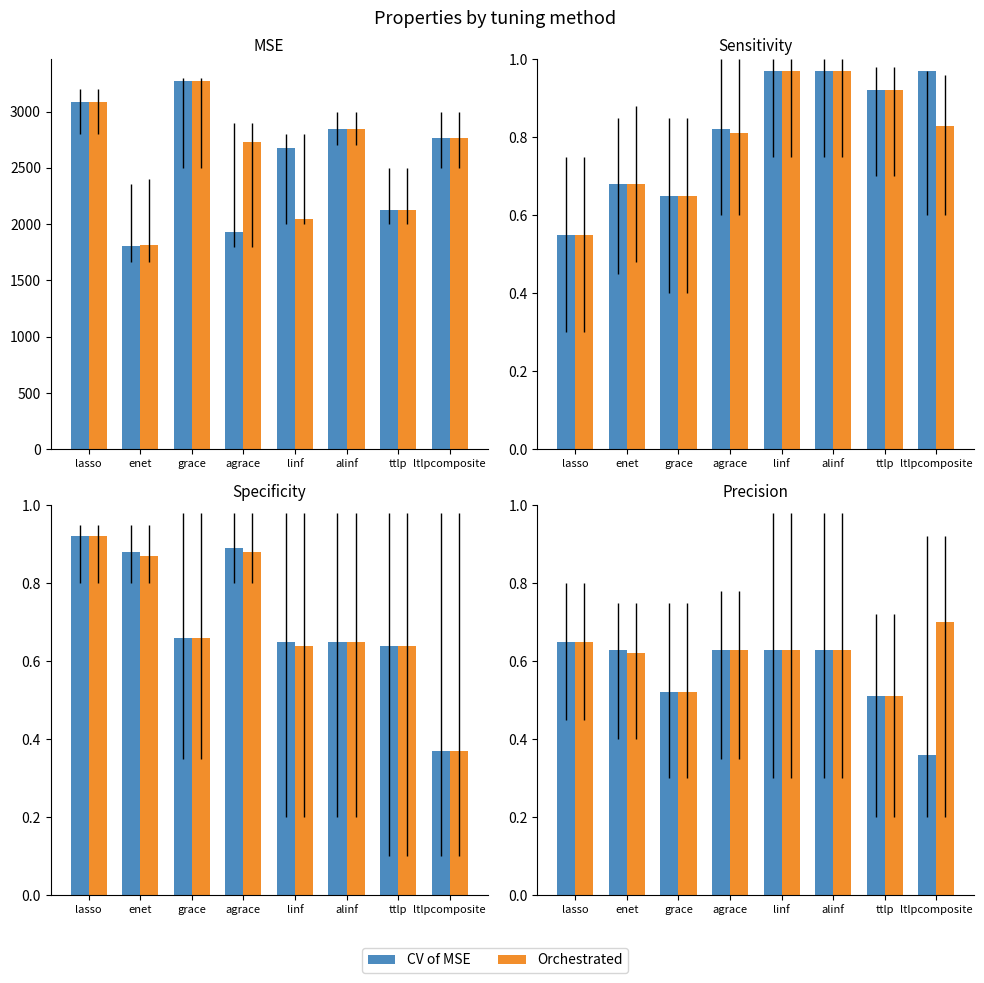

At which label is Orchestrated closest to 0?

ttlp